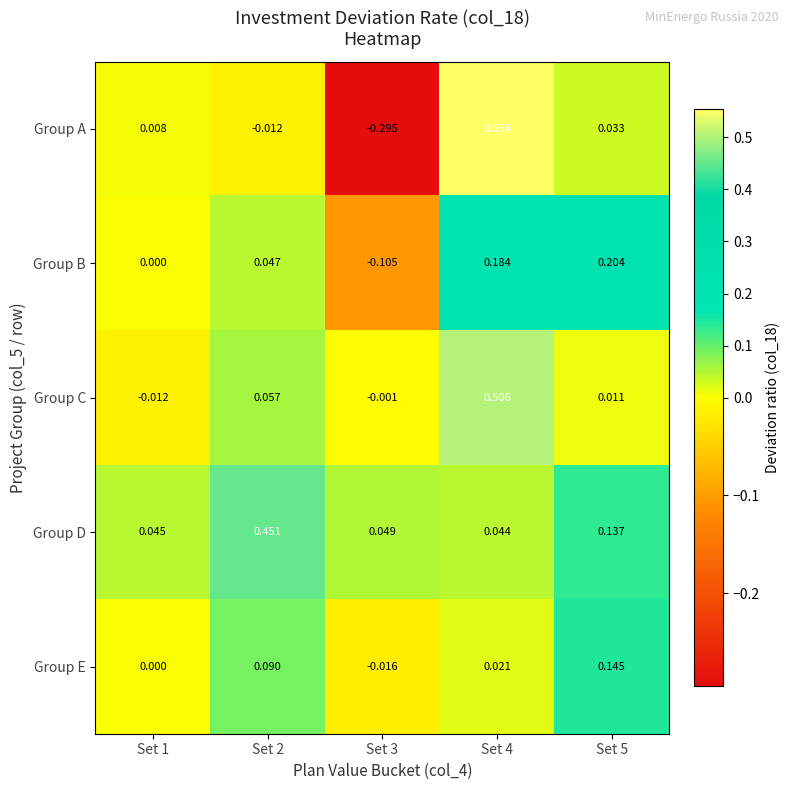

Which series has the largest range (max minus min)?

Group A